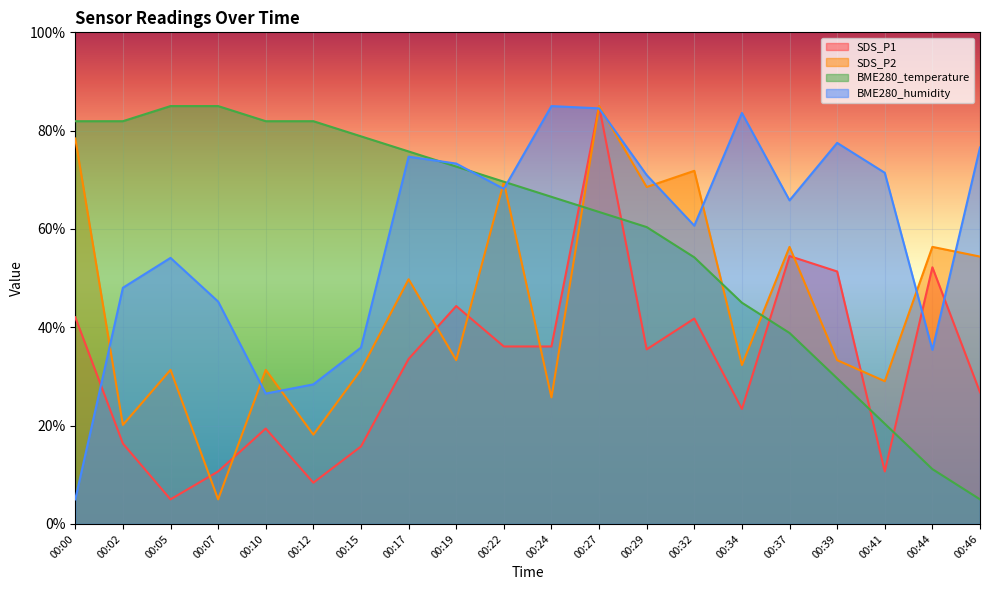

At how many categories does at least one series exceed 41?

20